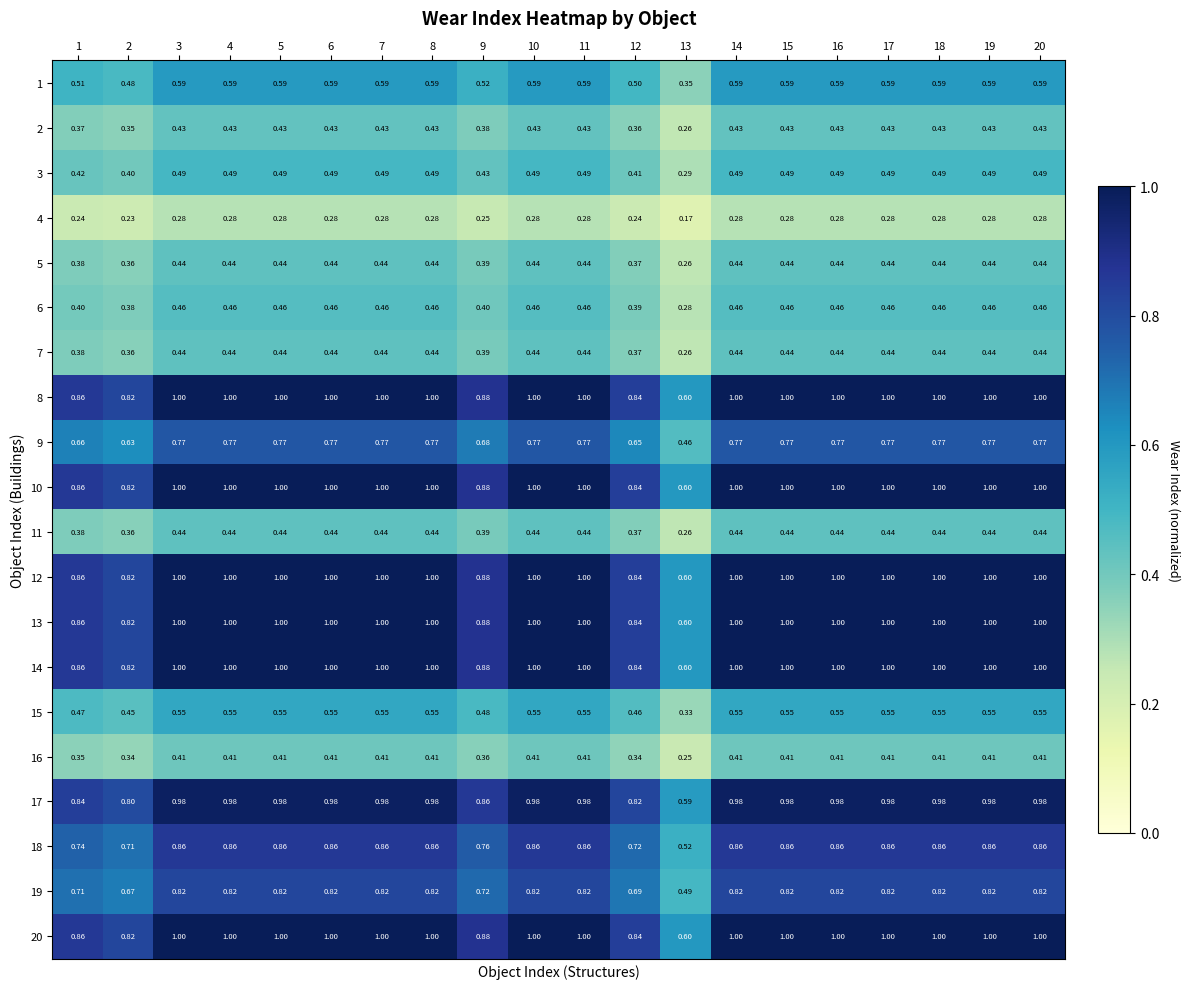

Is the value of 15 at 9 greater than the value of 12 at 20?

No